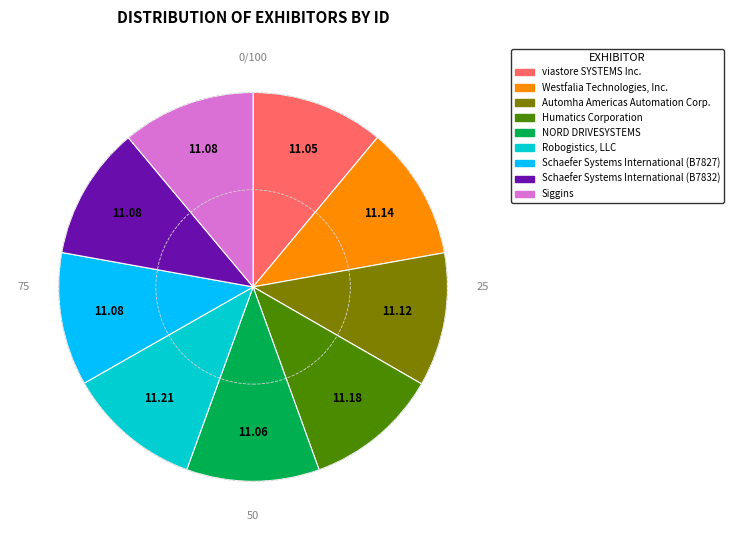

Does Automha Americas Automation Corp. account for over 50% of the chart?

No